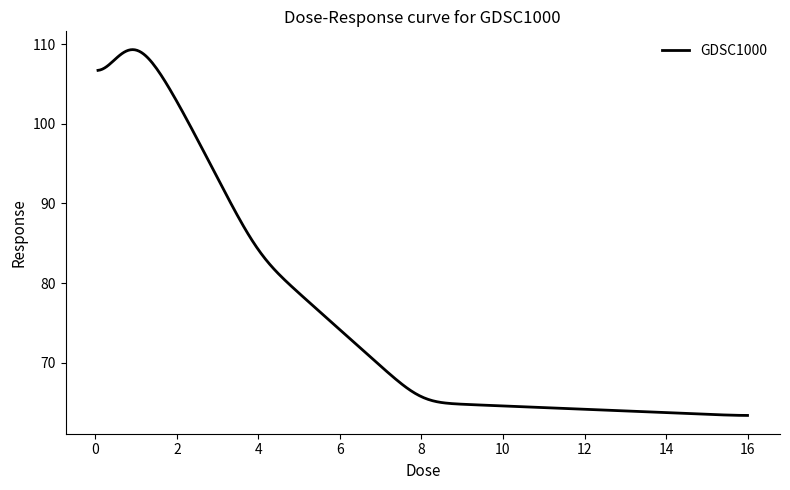

What is the minimum value shown in the chart?

63.4